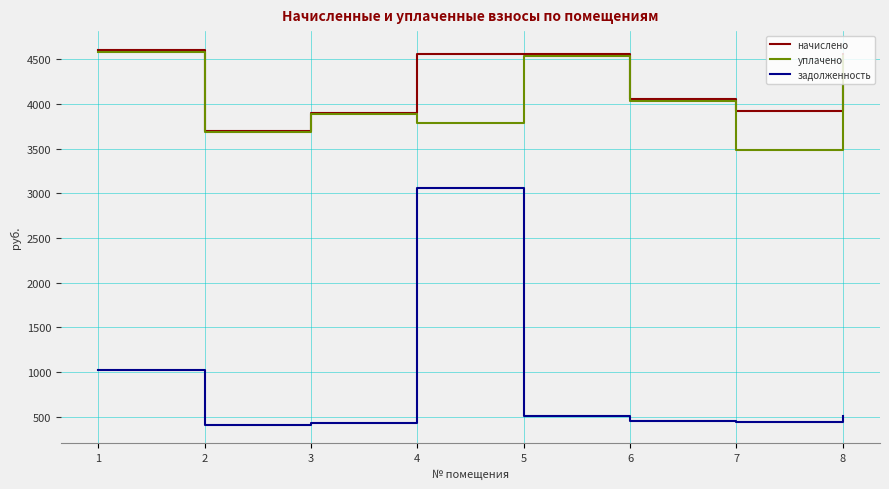

Which series changed the most between 4 and 6?

задолженность